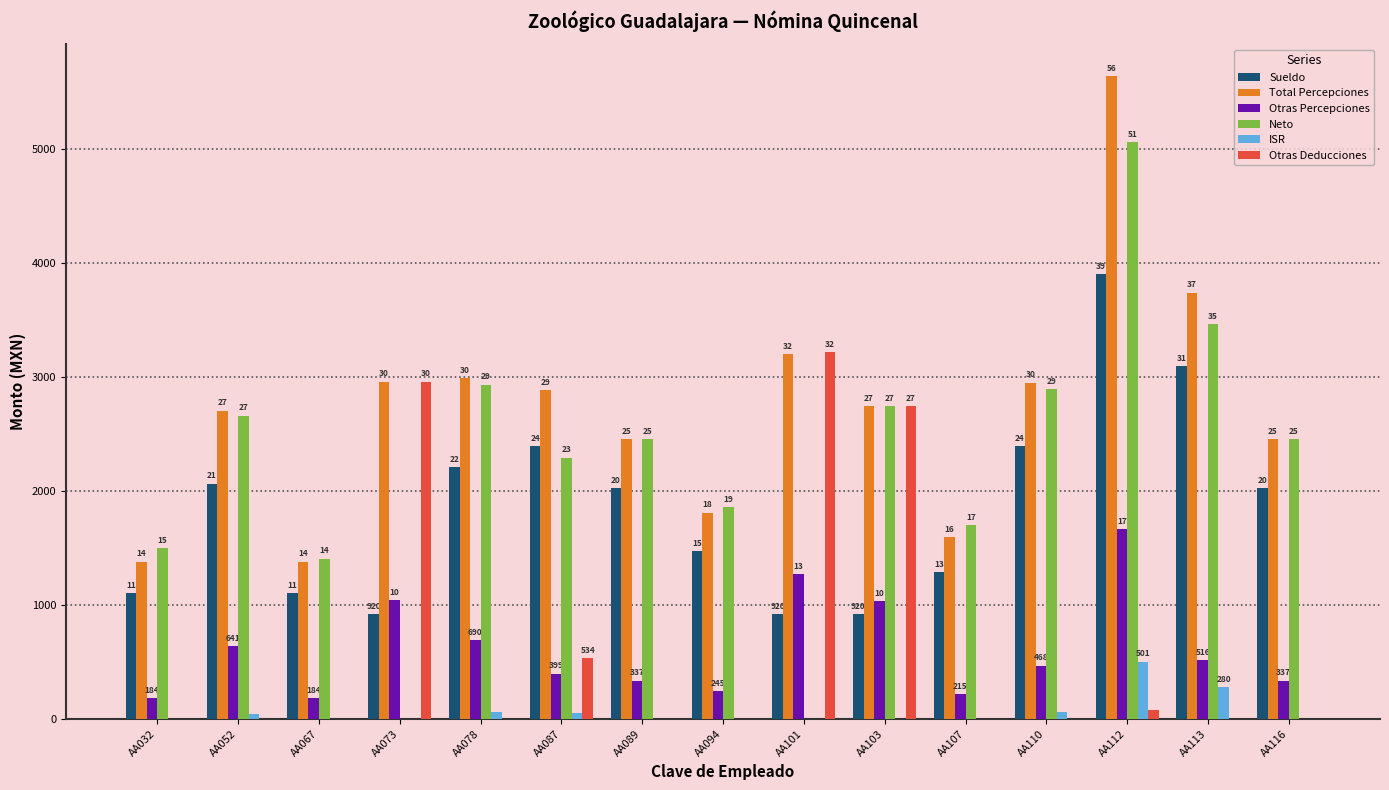

What are all the series names shown in the legend?

Sueldo, Total Percepciones, Otras Percepciones, Neto, ISR, Otras Deducciones